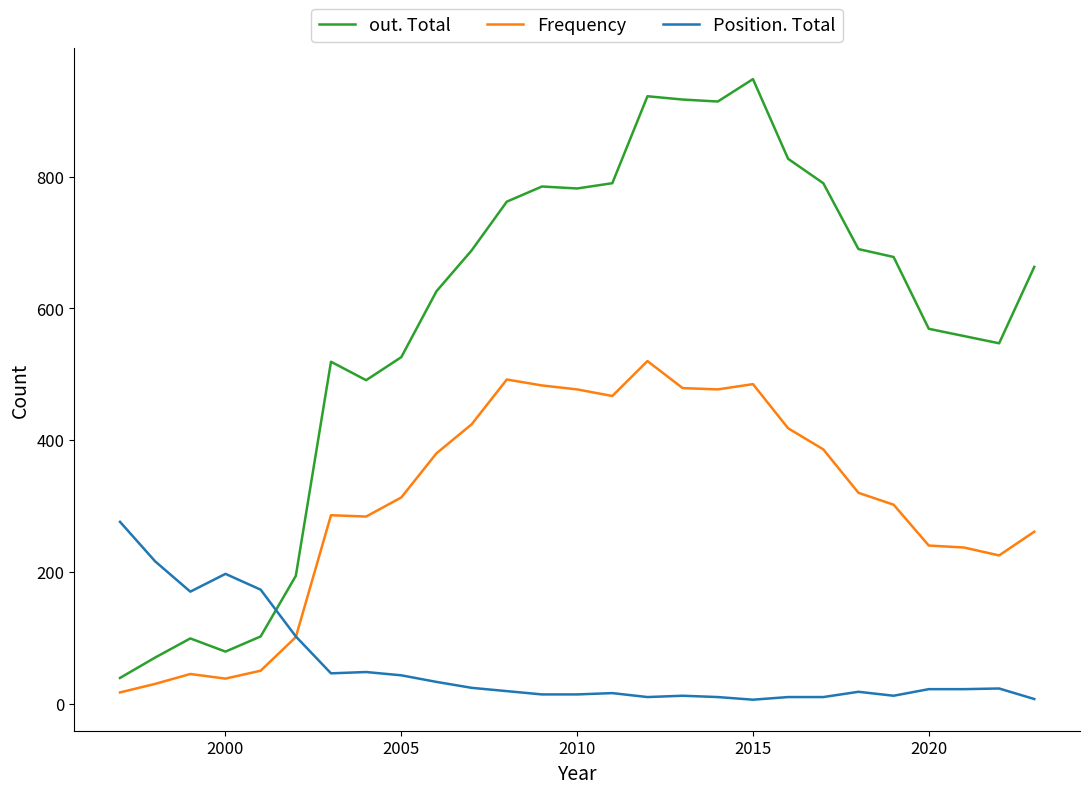

How many series are shown in this chart?

3